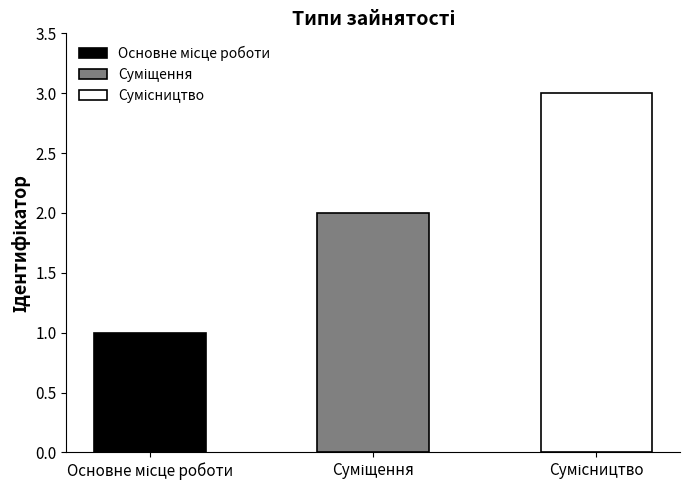

List the labels in order of value, largest first.

Сумісництво, Суміщення, Основне місце роботи